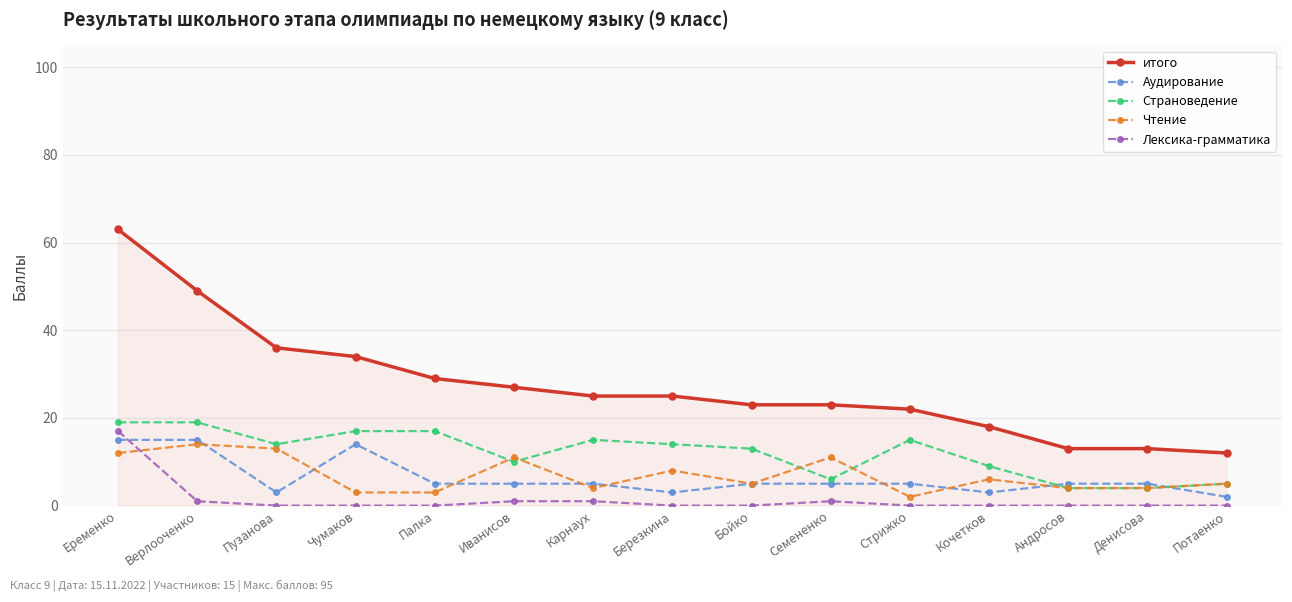

How many lines are shown in the chart?

5